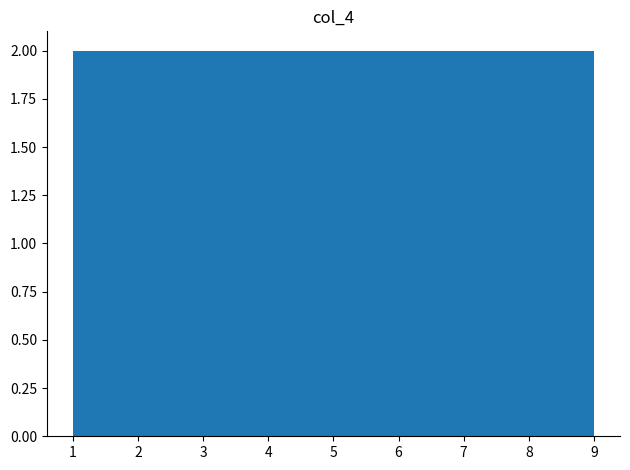

Reading left to right, transcribe this chart: for each bar, give the range it covers on the x-axis and its height. Neither the bar edges nor the heights are printed on the chart, so give them approximately, as read against the axes.

1.0 to 1.9: 2
1.9 to 2.8: 2
2.8 to 3.7: 2
3.7 to 4.6: 2
4.6 to 5.4: 2
5.4 to 6.3: 2
6.3 to 7.2: 2
7.2 to 8.1: 2
8.1 to 9.0: 2